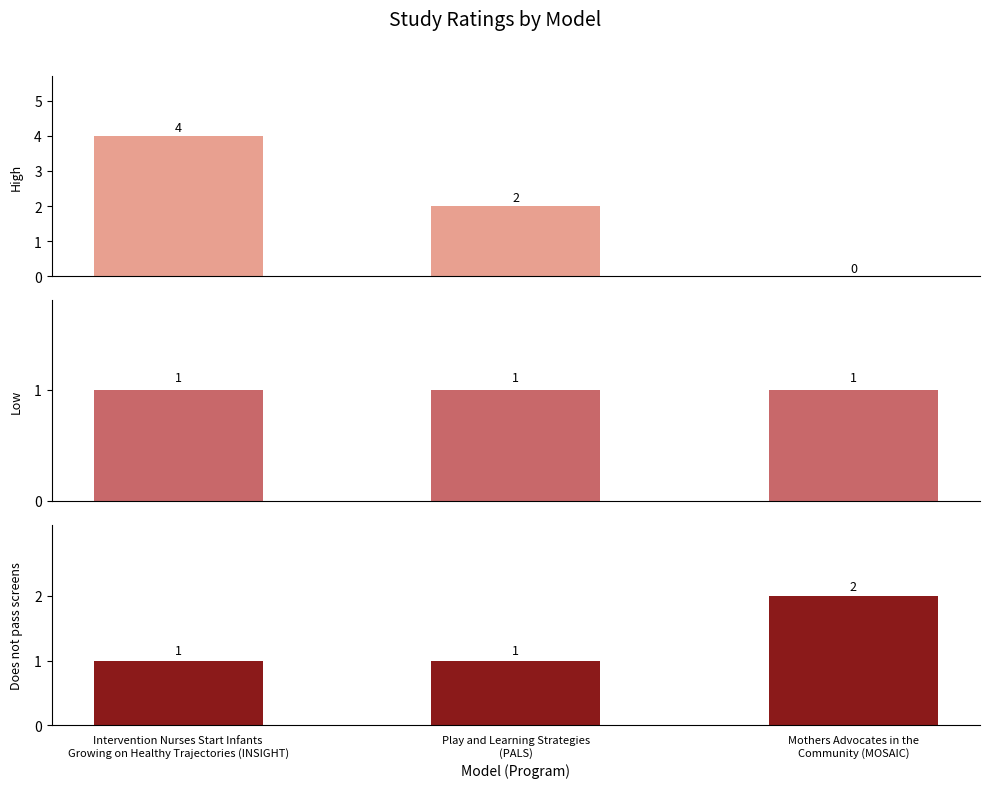

Which series has the largest total across all categories?

High